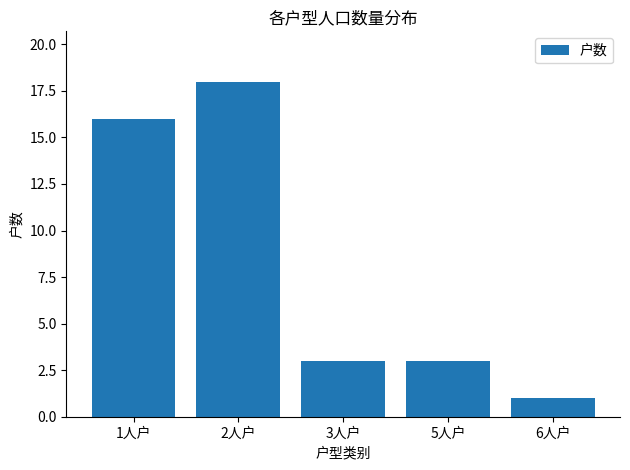

What is the greatest value displayed?

18